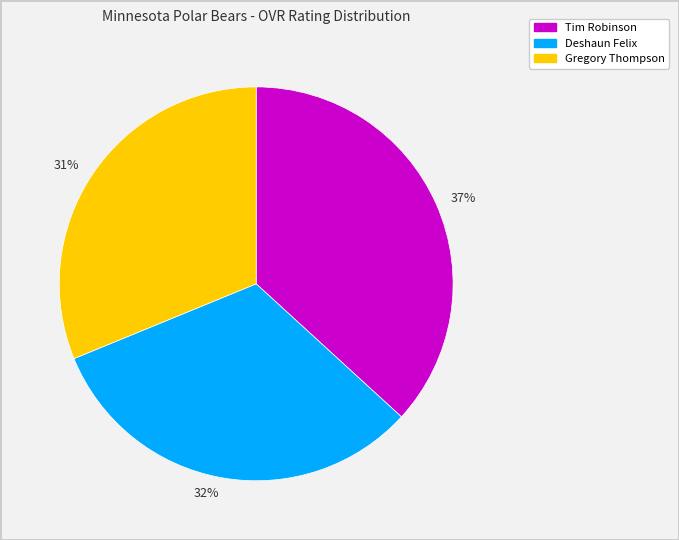

To the nearest percent, what percentage of the pie is 37%?

37%